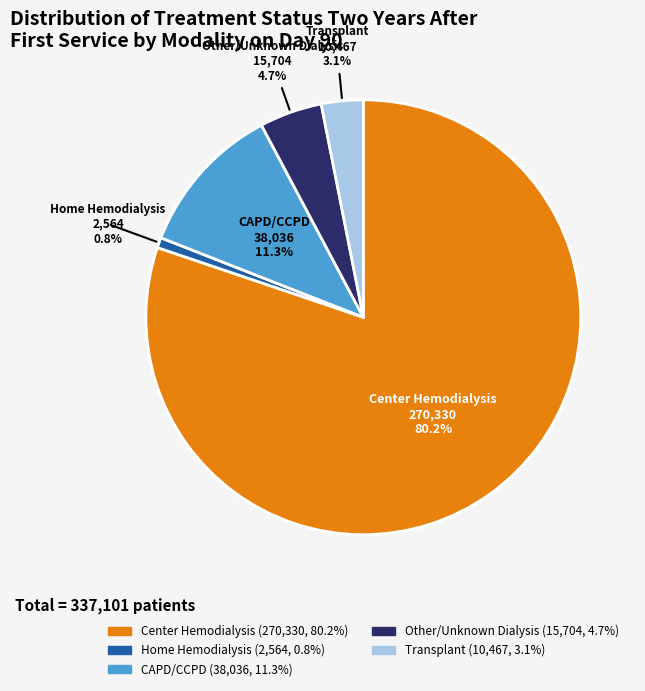

The CAPD/CCPD slice represents 24% of the pie. True or false?

False